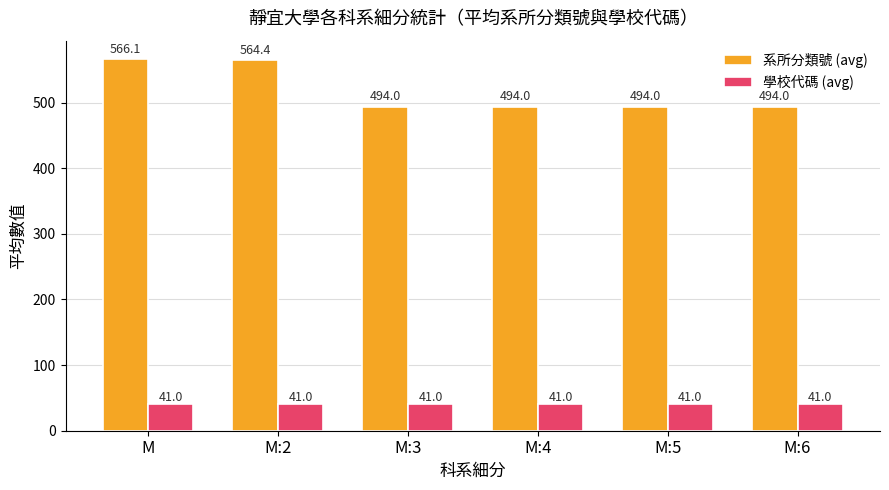

What is the sum of the 系所分類號 (avg) values at M:6 and M:5?

988.0